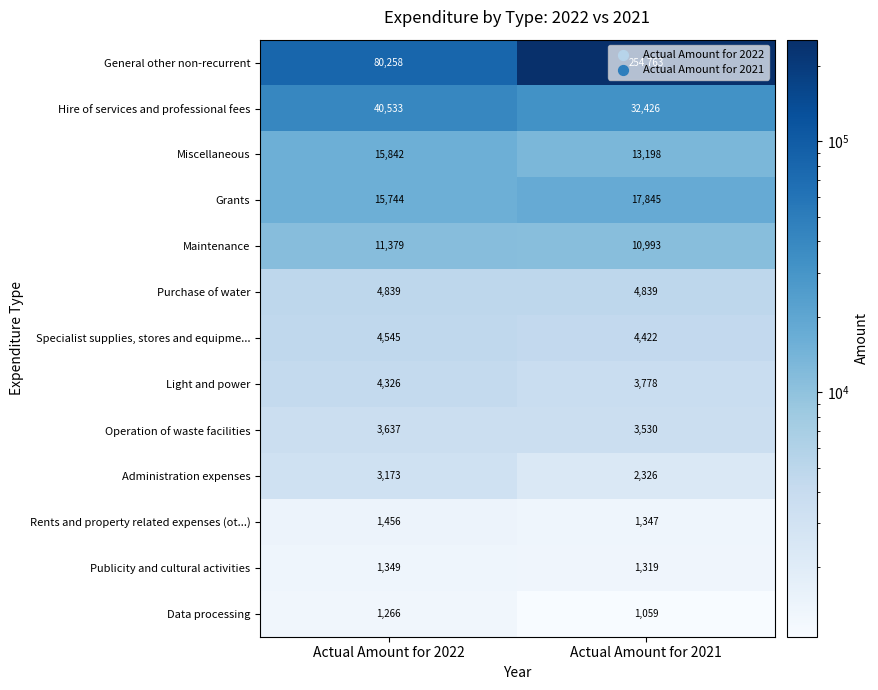

At which category is the sum across all series the highest?

Actual Amount for 2021